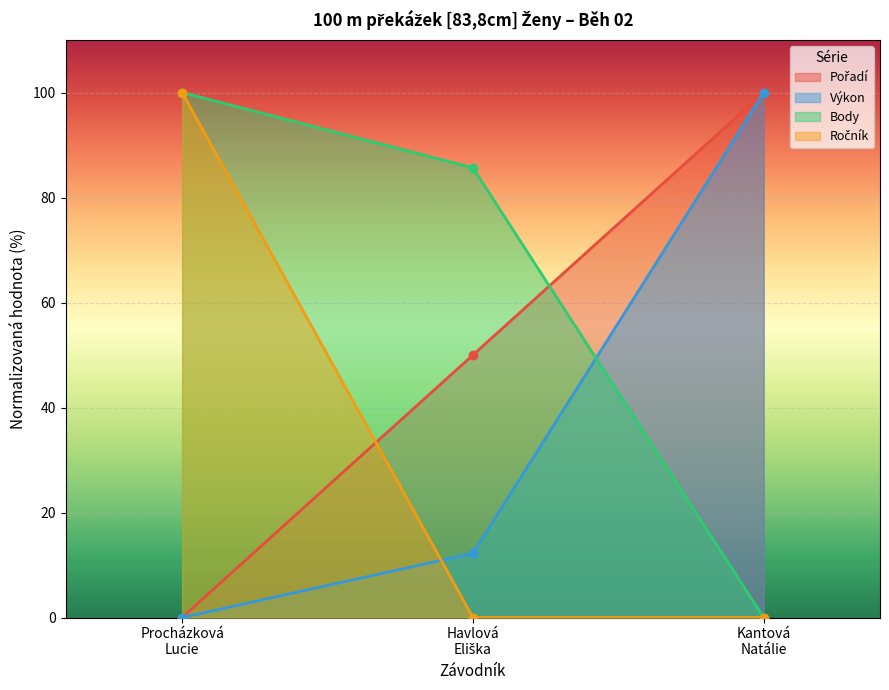

How many lines are shown in the chart?

4